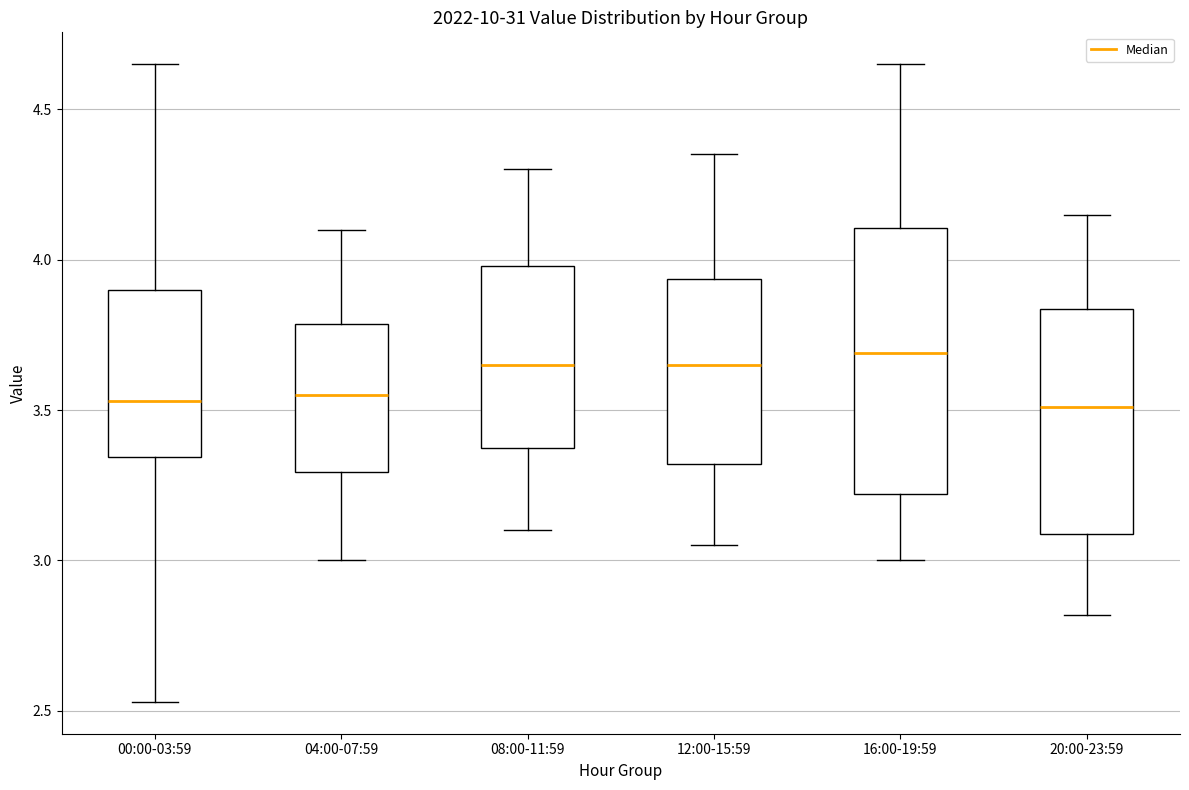

Reading left to right, read every box against the y-axis: the position of its median line, the range the box covers, and the ends of its whiskers. The values are not printed on the chart, so give them approximately, as read against the axis.

00:00-03:59: median 3.55, box 3.35 to 3.90, whiskers 2.55 to 4.65
04:00-07:59: median 3.55, box 3.30 to 3.80, whiskers 3.00 to 4.10
08:00-11:59: median 3.65, box 3.35 to 4.00, whiskers 3.10 to 4.30
12:00-15:59: median 3.65, box 3.30 to 3.95, whiskers 3.05 to 4.35
16:00-19:59: median 3.70, box 3.20 to 4.10, whiskers 3.00 to 4.65
20:00-23:59: median 3.50, box 3.10 to 3.85, whiskers 2.80 to 4.15